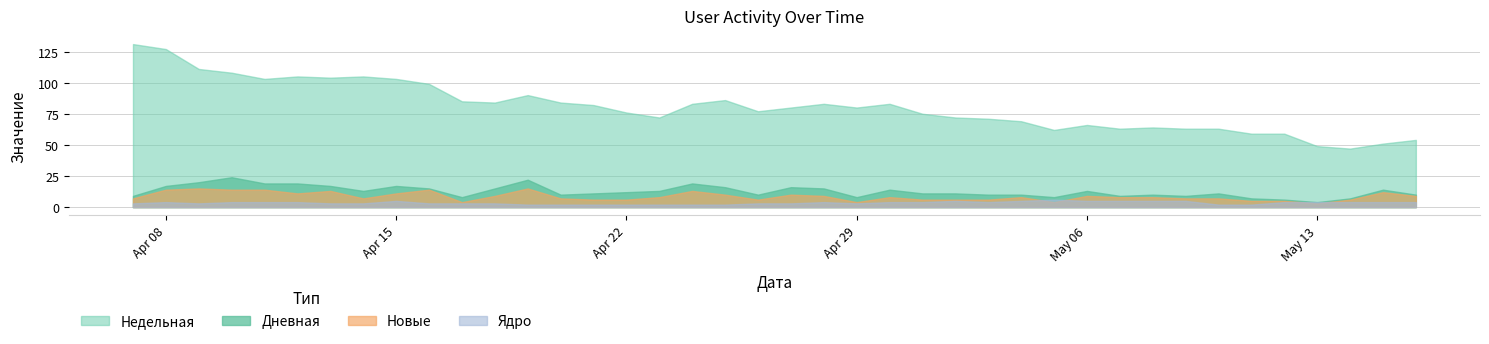

True or false: Дневная and Недельная cross at least once.

False